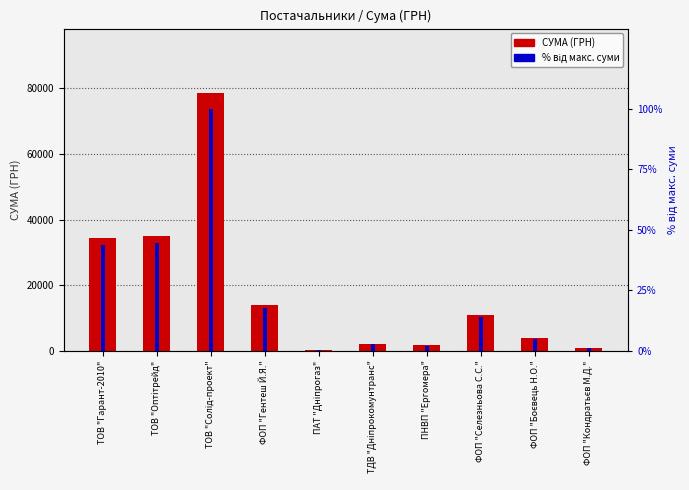

How many groups of bars are there?

10